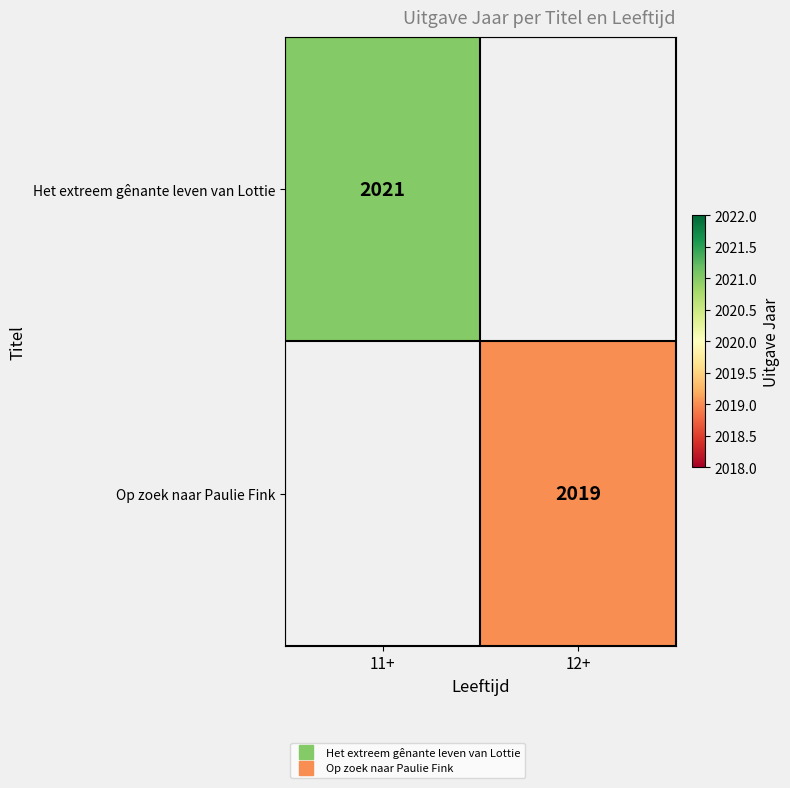

Is it true that Het extreem gênante leven van Lottie equals 2021.0 at 11+?

True